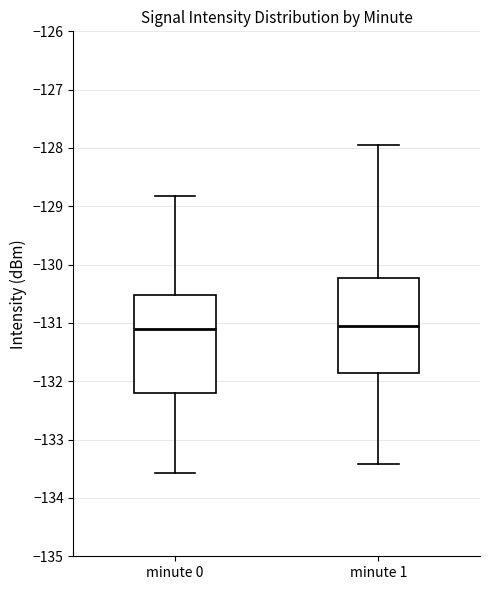

Reading left to right, read every box against the y-axis: the position of its median line, the range the box covers, and the ends of its whiskers. The values are not printed on the chart, so give them approximately, as read against the axis.

minute 0: median -131.1, box -132.2 to -130.5, whiskers -133.6 to -128.8
minute 1: median -131.1, box -131.8 to -130.2, whiskers -133.4 to -127.9